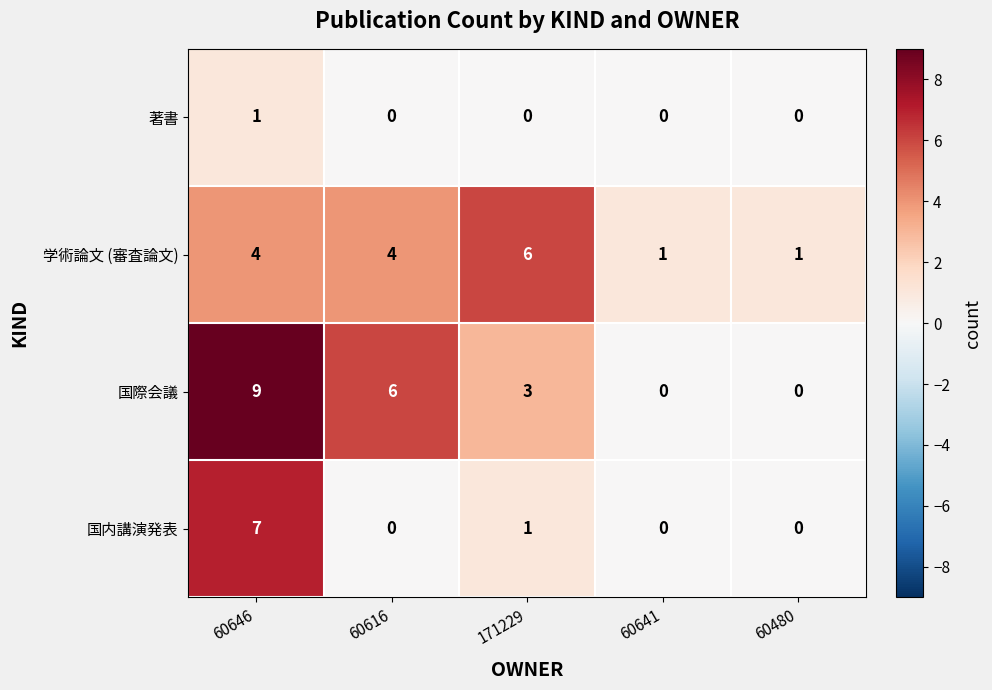

Is the value of 国内講演発表 at 60646 greater than the value of 著書 at 171229?

Yes